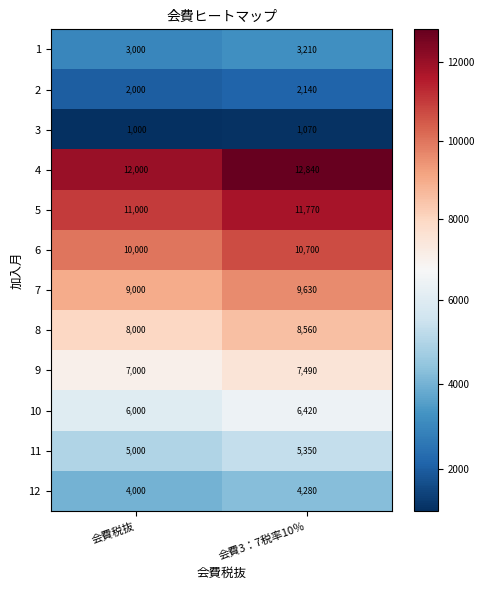

Which series has the largest range (max minus min)?

4